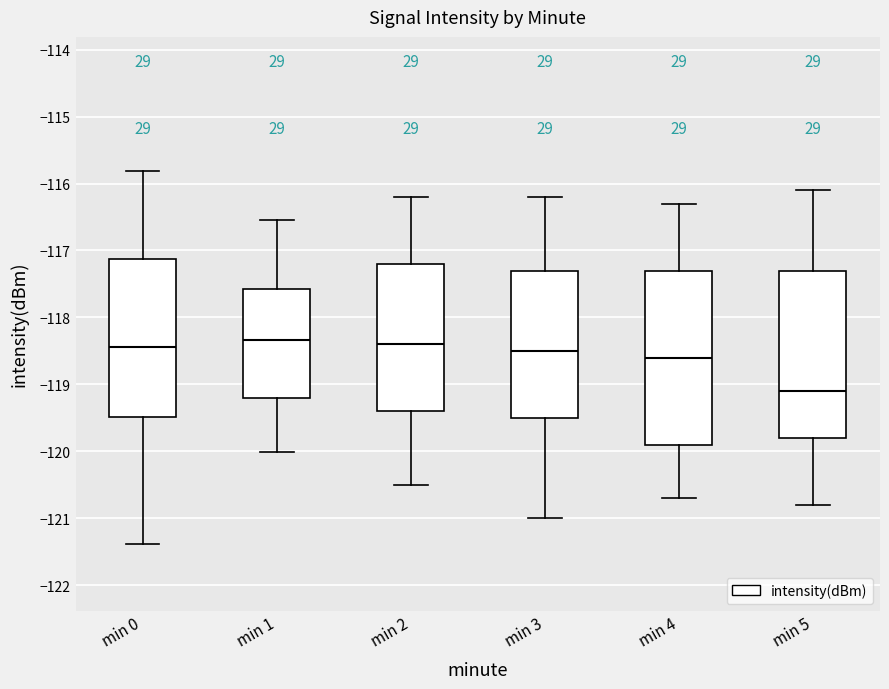

Which box is the tallest, from its lower edge to its upper edge?

min 4